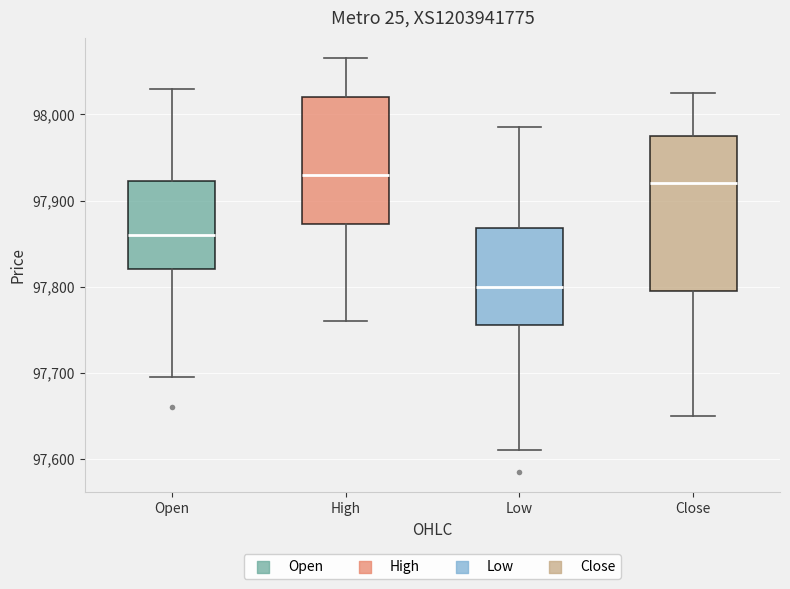

Reading left to right, read every box against the y-axis: the position of its median line, the range the box covers, and the ends of its whiskers. The values are not printed on the chart, so give them approximately, as read against the axis.

Open: median 97860, box 97820 to 97920, whiskers 97700 to 98030
High: median 97930, box 97870 to 98020, whiskers 97760 to 98070
Low: median 97800, box 97760 to 97870, whiskers 97610 to 97990
Close: median 97920, box 97800 to 97980, whiskers 97650 to 98030